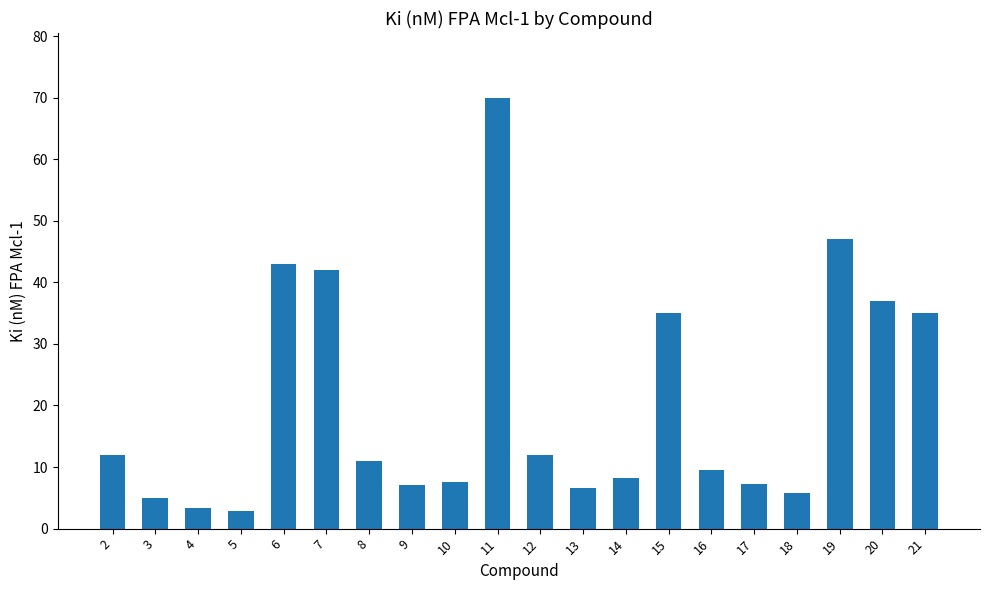

What is the difference between the second highest and minimum values?

44.1